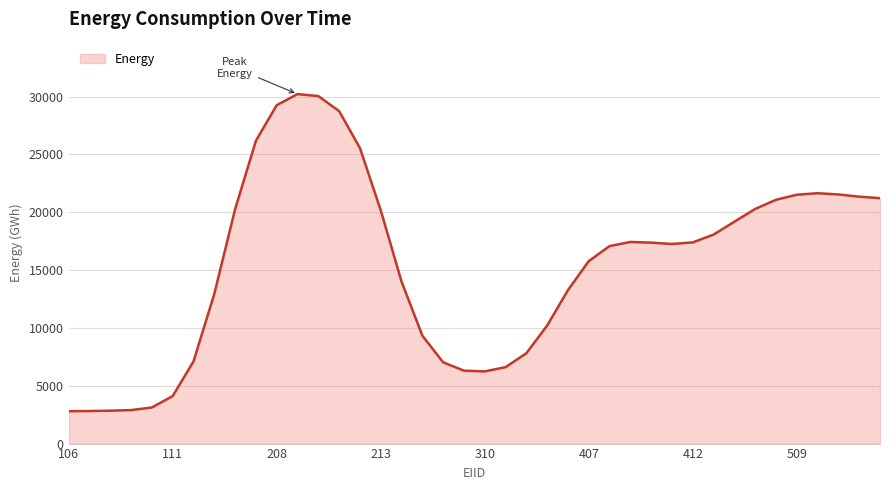

True or false: there are more than 2 points higher than both neighbors.

True